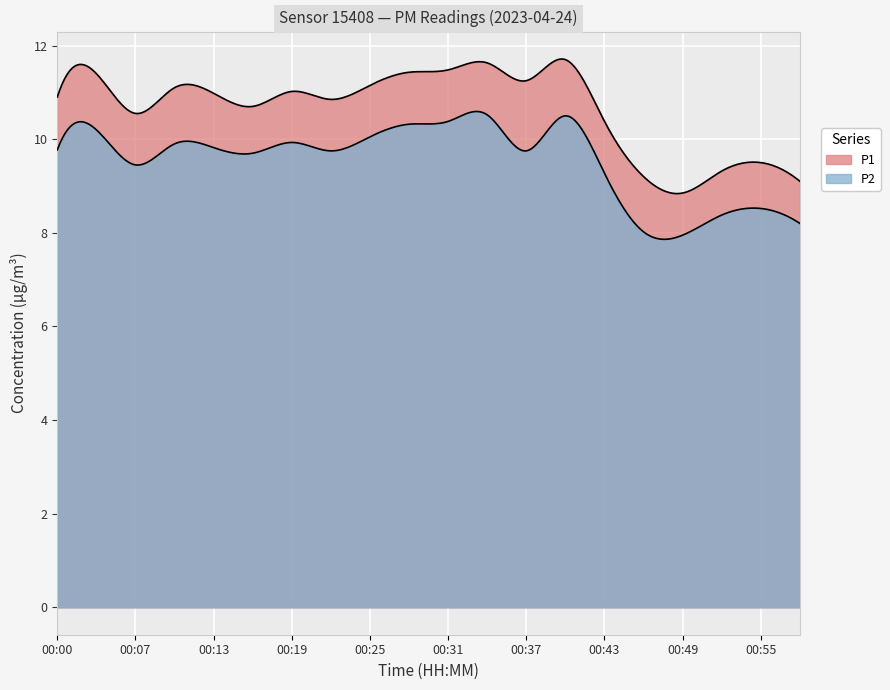

Between 00:16 and 00:34, which series saw the biggest shift?

P1